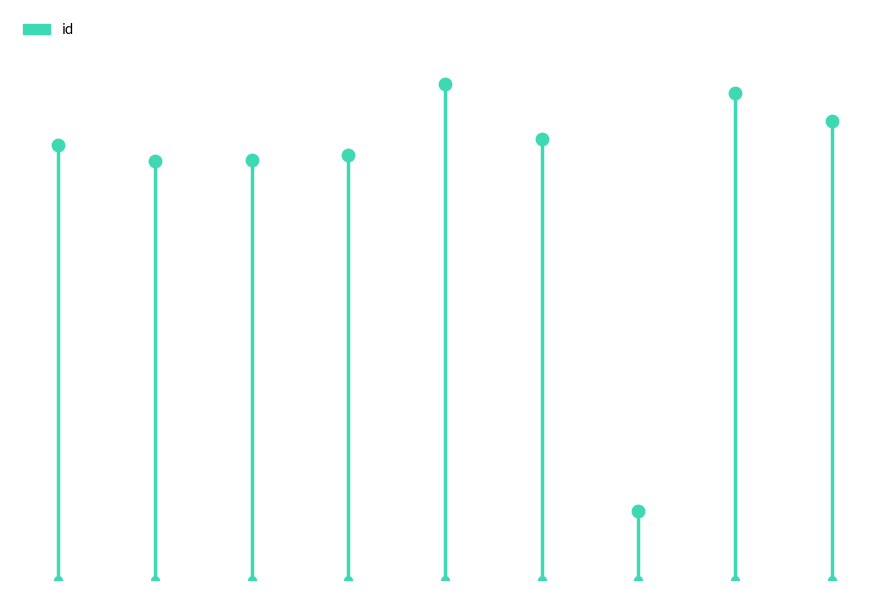

What is the change in value from 2516 to 2773?

+257